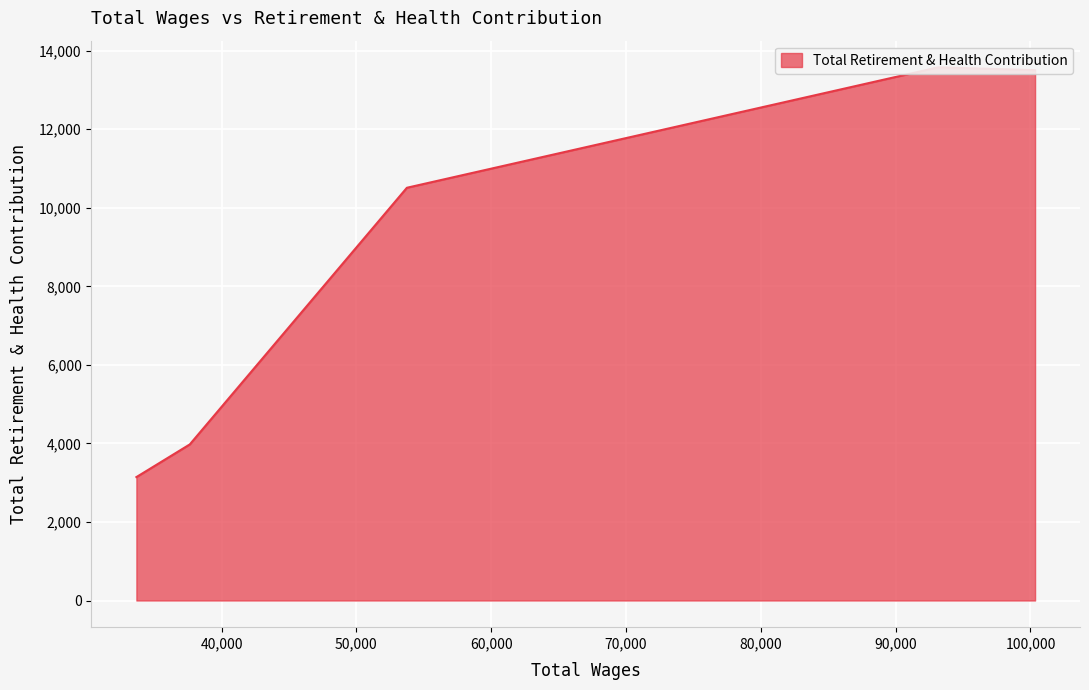

Where does the data first go above 10511?

100343